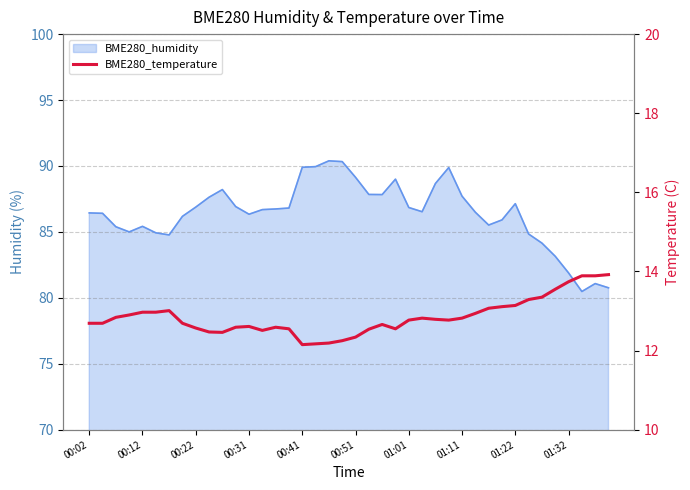

Approximately how many times larger is the value at 34 compared to 16?

1.1